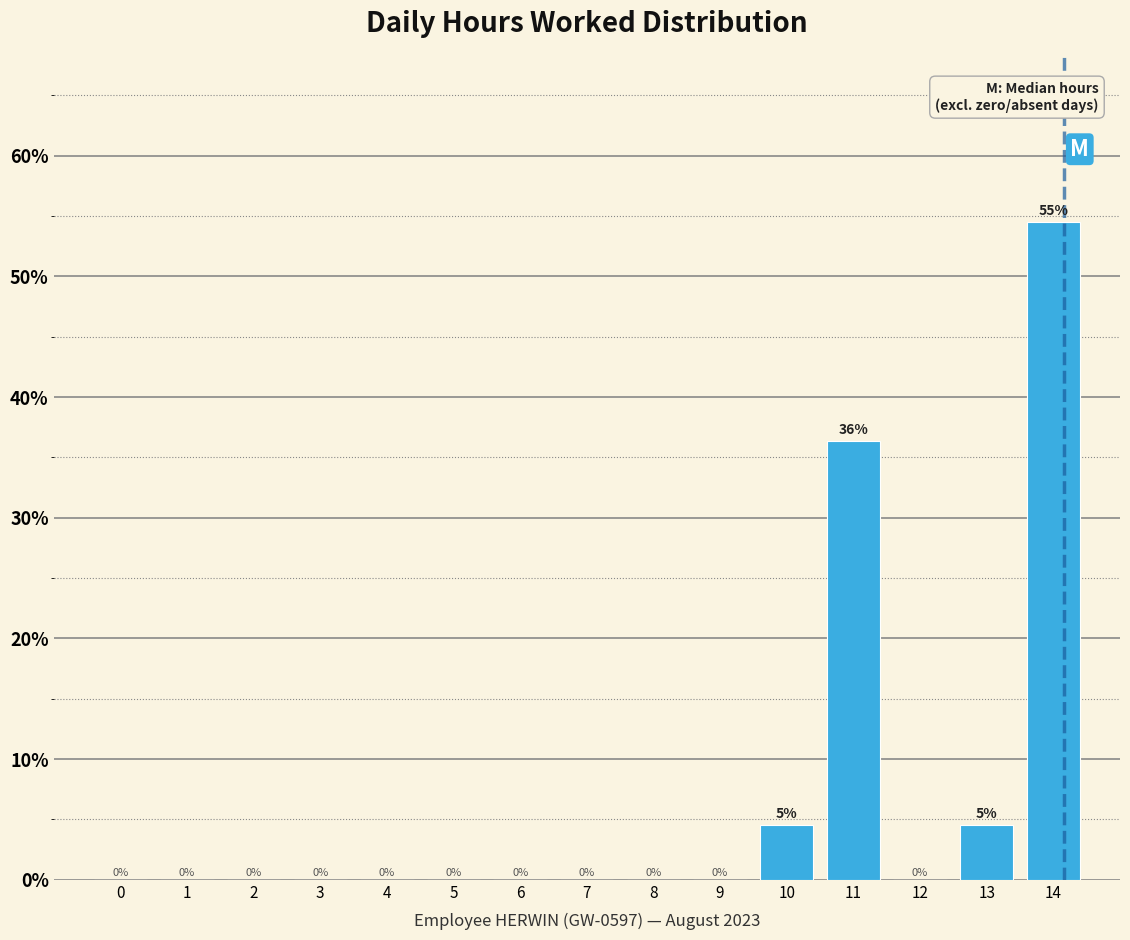

Which has a higher value, 6 or 13?

13